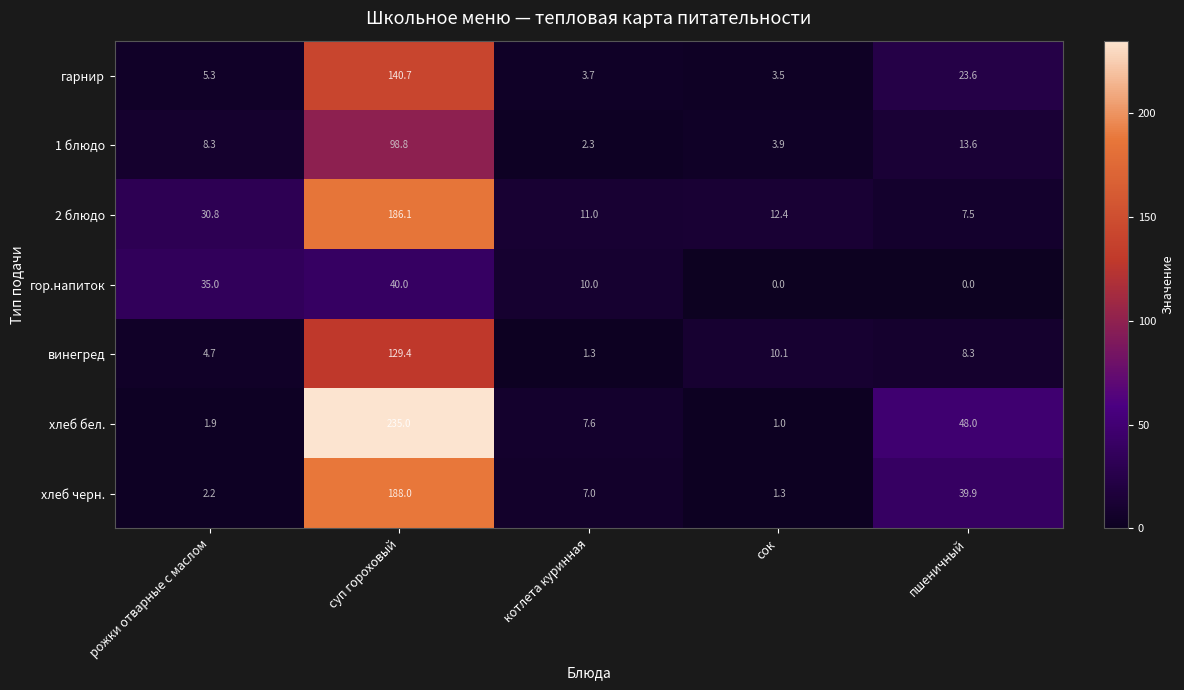

True or false: 2 блюдо has a value of 7.5 at пшеничный.

True